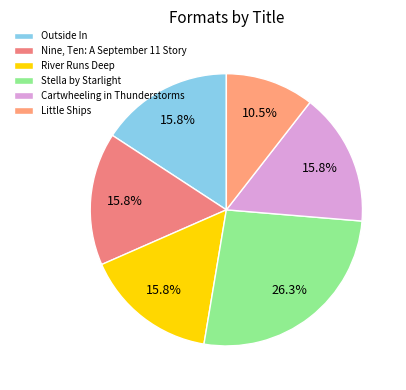

Is there any slice that represents more than half of the pie?

No